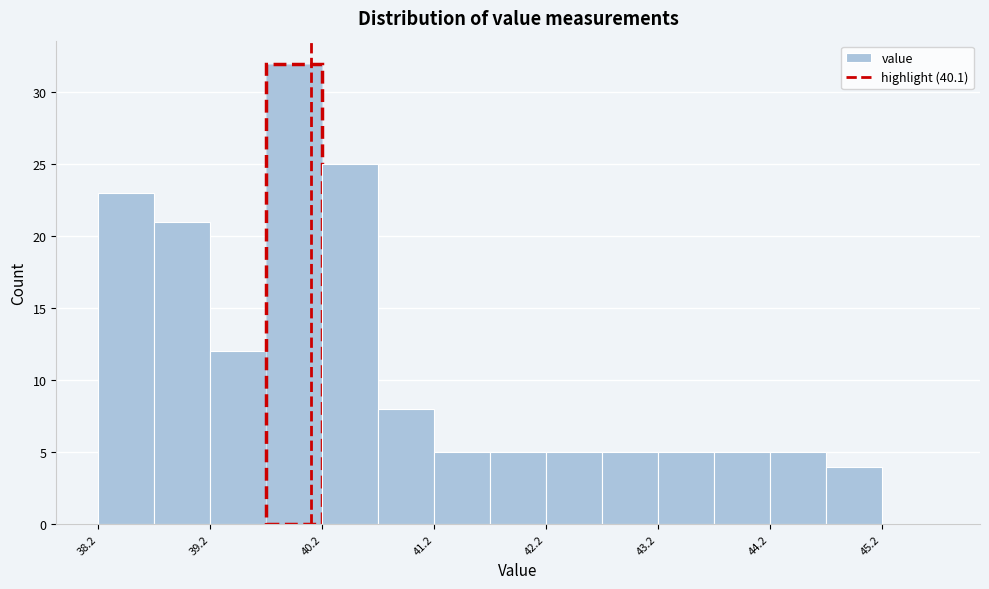

Reading left to right, list every bar in this chart as the range it spans on the x-axis followed by its height. The values are not printed on the chart, so give them approximately, as read against the axis.

38.2 to 38.7: 23
38.7 to 39.2: 21
39.2 to 39.7: 12
39.7 to 40.2: 32
40.2 to 40.7: 25
40.7 to 41.2: 8
41.2 to 41.7: 5
41.7 to 42.2: 5
42.2 to 42.7: 5
42.7 to 43.2: 5
43.2 to 43.7: 5
43.7 to 44.2: 5
44.2 to 44.7: 5
44.7 to 45.2: 4
45.2 to 45.7: 0